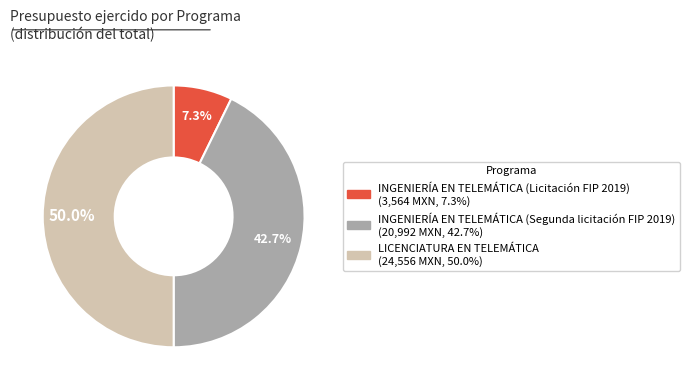

What is the largest slice in the pie chart?

LICENCIATURA EN TELEMÁTICA